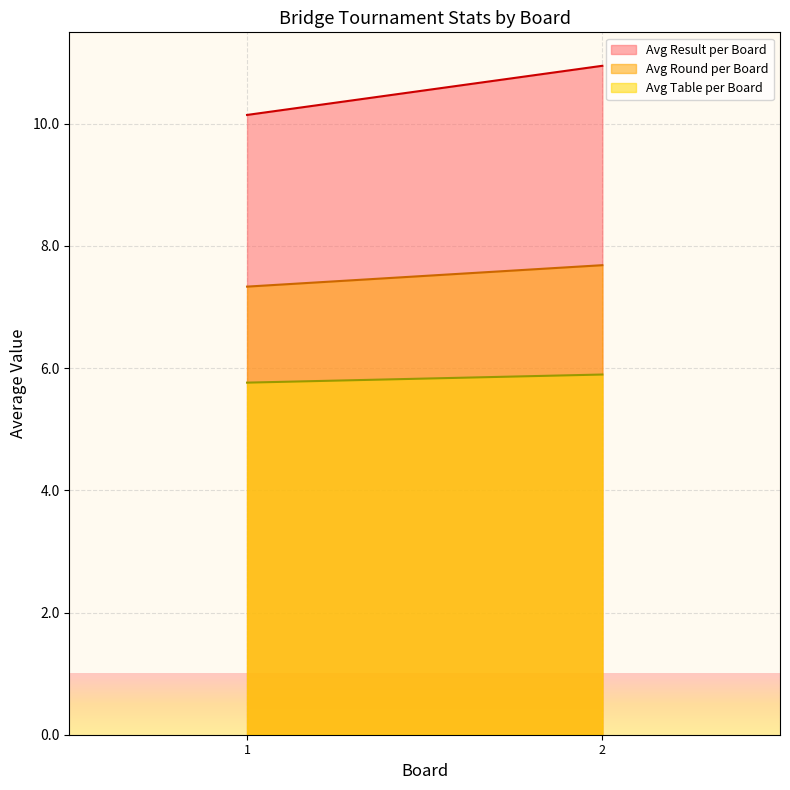

At 7, list the series in order from largest to smallest.

Avg Result per Board, Avg Round per Board, Avg Table per Board